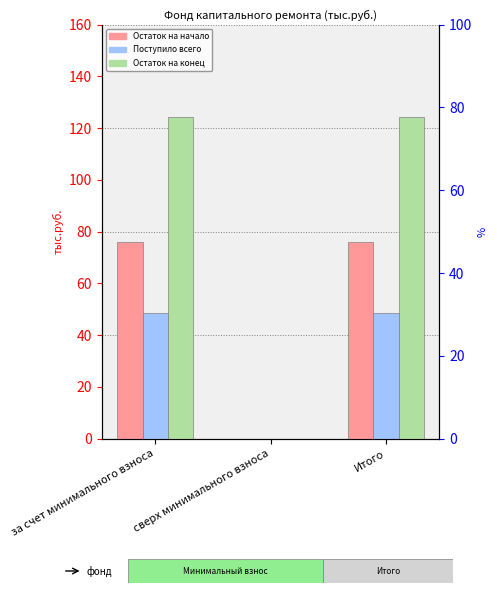

Which category has the highest value in the Остаток на начало series?

за счет минимального взноса